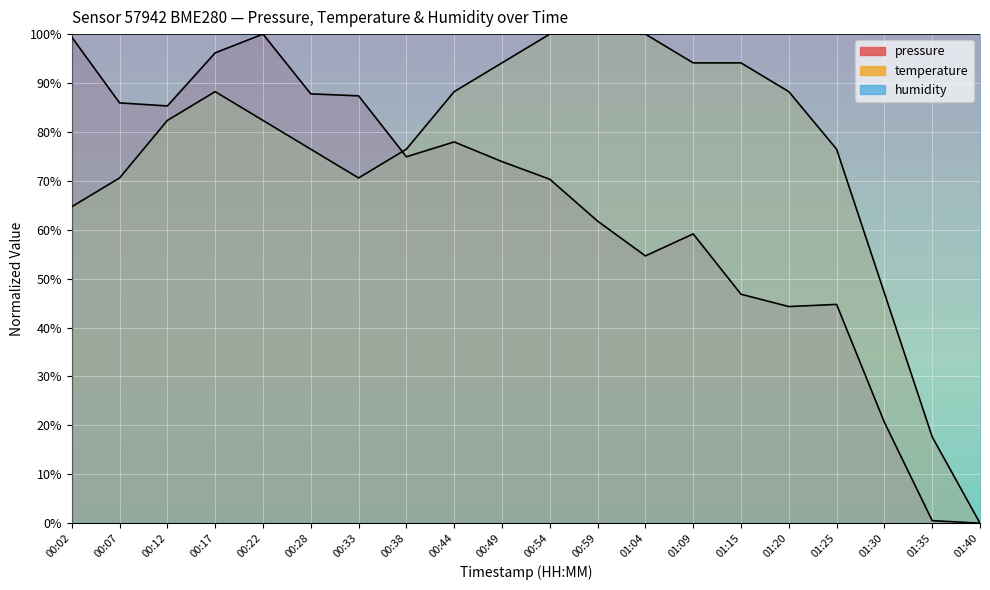

Does the chart display data point markers on the line(s)?

No